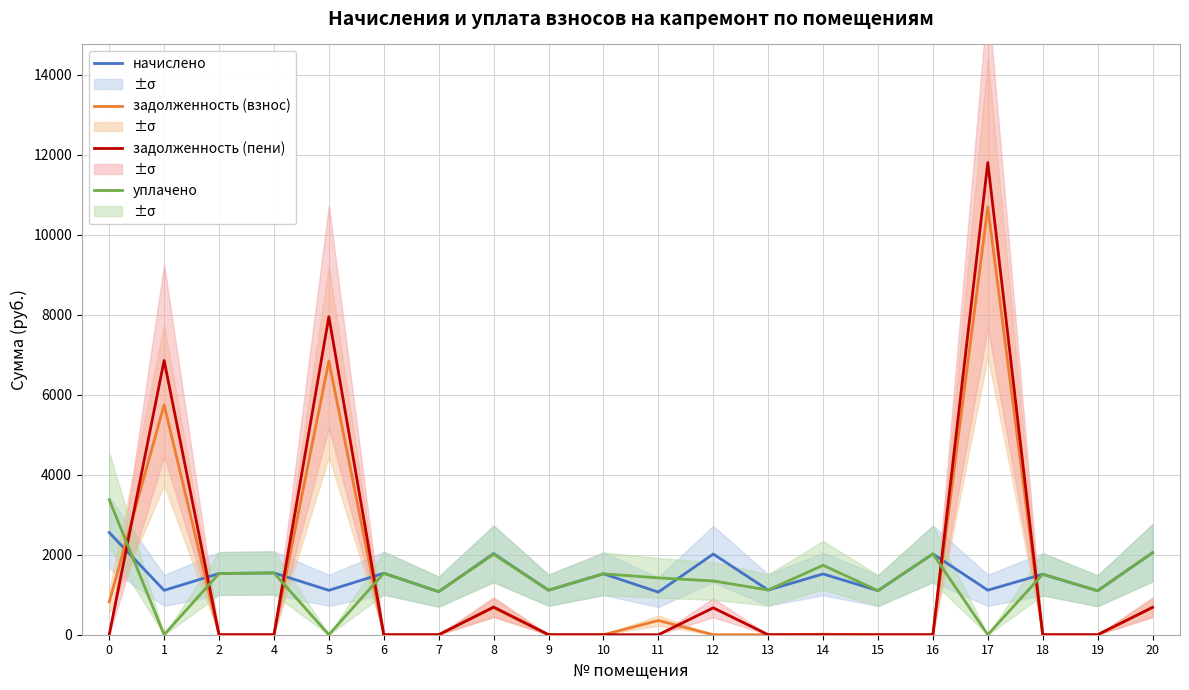

What is the sum of all уплачено values?

27114.0